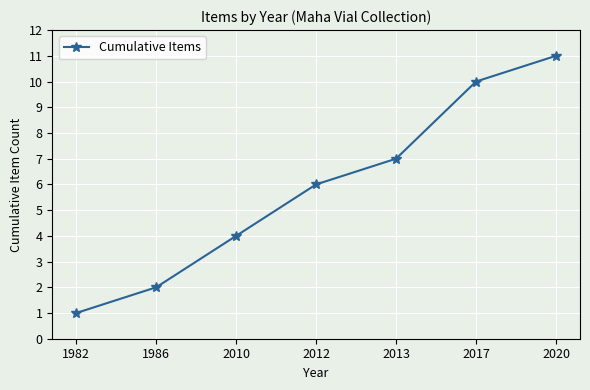

What is the ratio of the value at 2017 to the value at 2013?

1.4